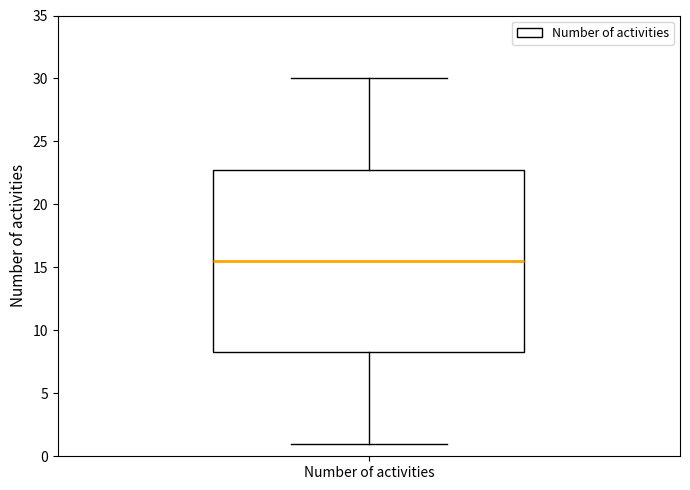

Transcribe this box plot: give where the median line is, the range the box spans, and where the two whiskers end, as read against the y-axis. The values are not printed on the chart, so give them approximately, as read against the axis.

median 15.5, box 8.5 to 23.0, whiskers 1.0 to 30.0